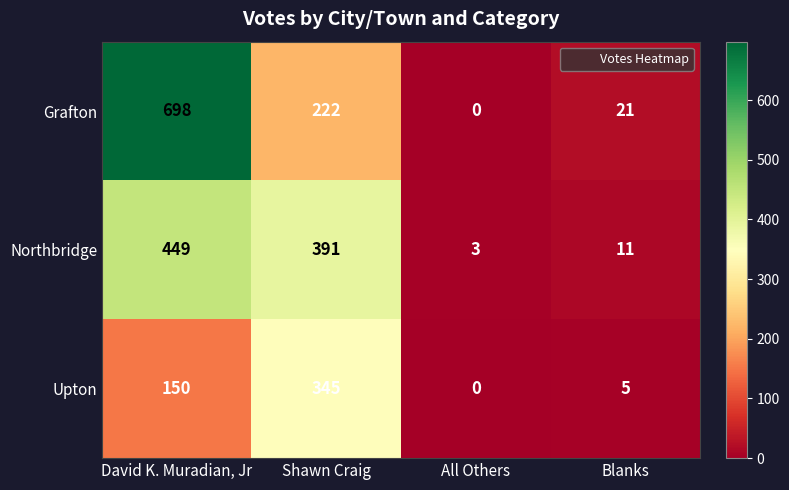

What is the spread (max minus min) of values at Shawn Craig?

169